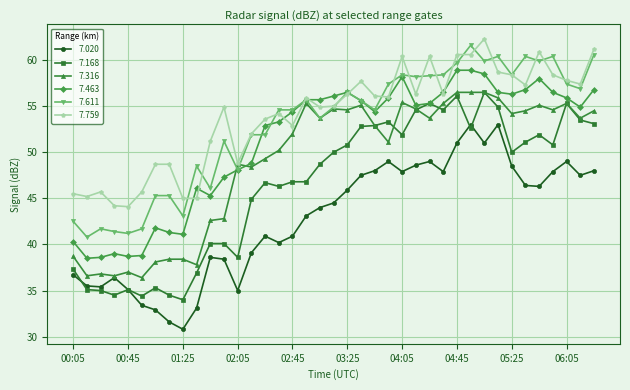

True or false: 7.168 and 7.611 intersect in this chart.

False